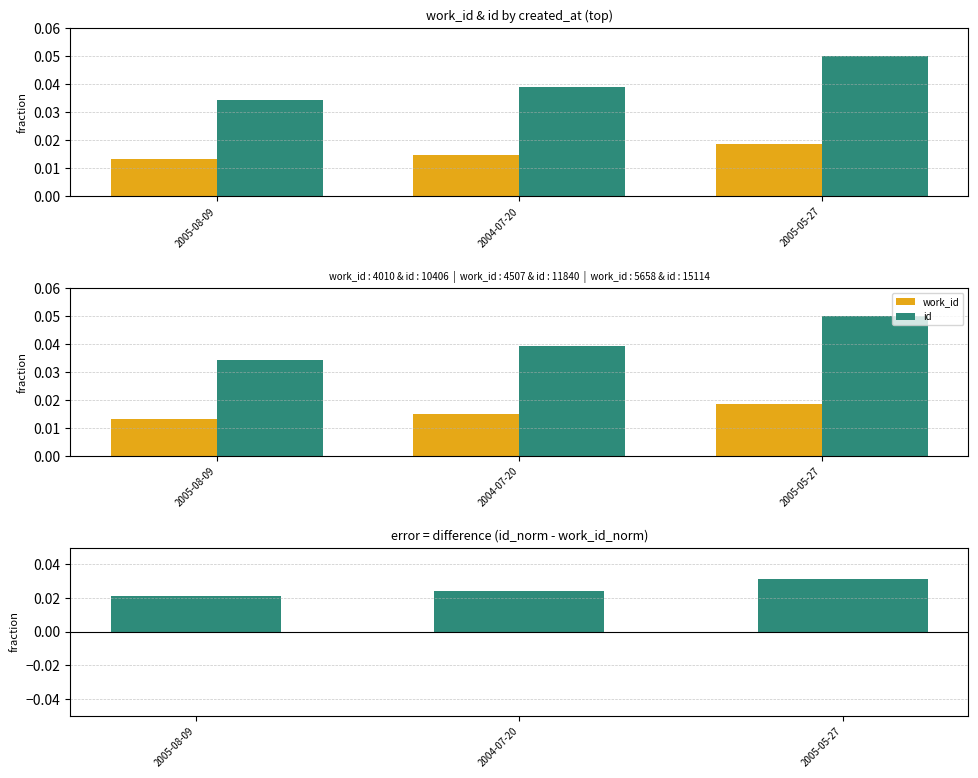

Between 2005-08-09 and 2005-05-27, which series saw the biggest shift?

id